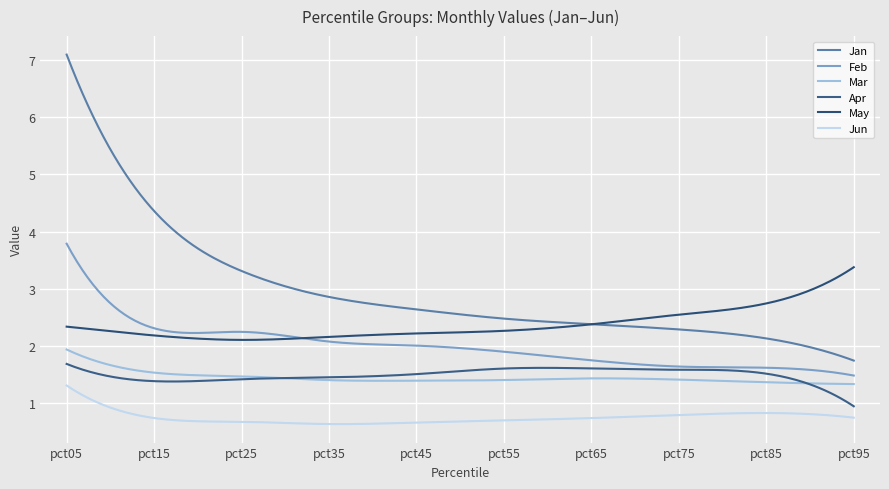

How many lines are shown in the chart?

6